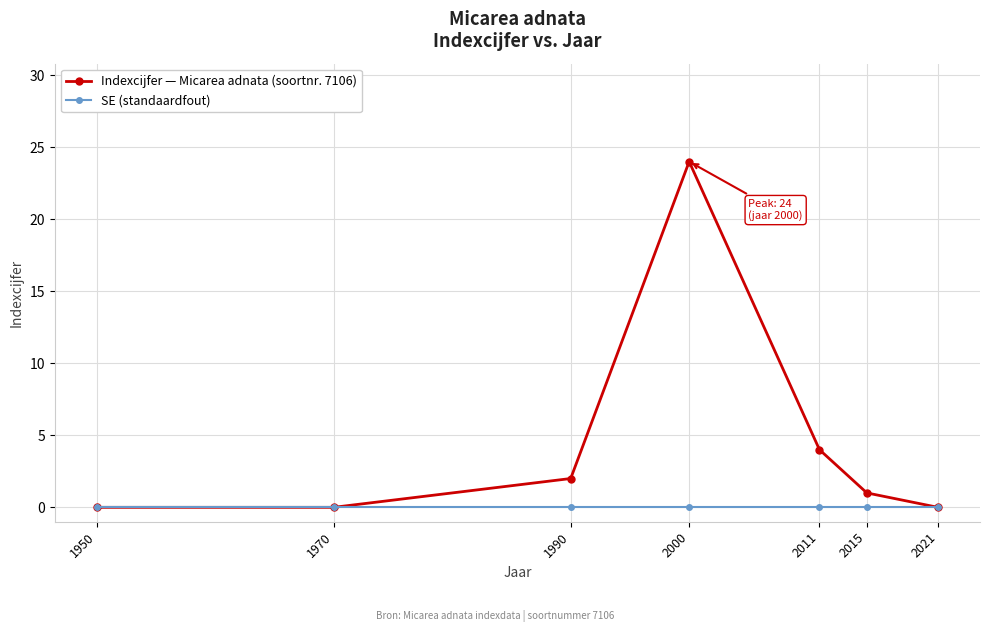

Reading left to right, what are all the values shown in this chart?

Indexcijfer — Micarea adnata (soortnr. 7106): 0	0	2	24	4	1	0
SE (standaardfout): 0	0	0	0	0	0	0